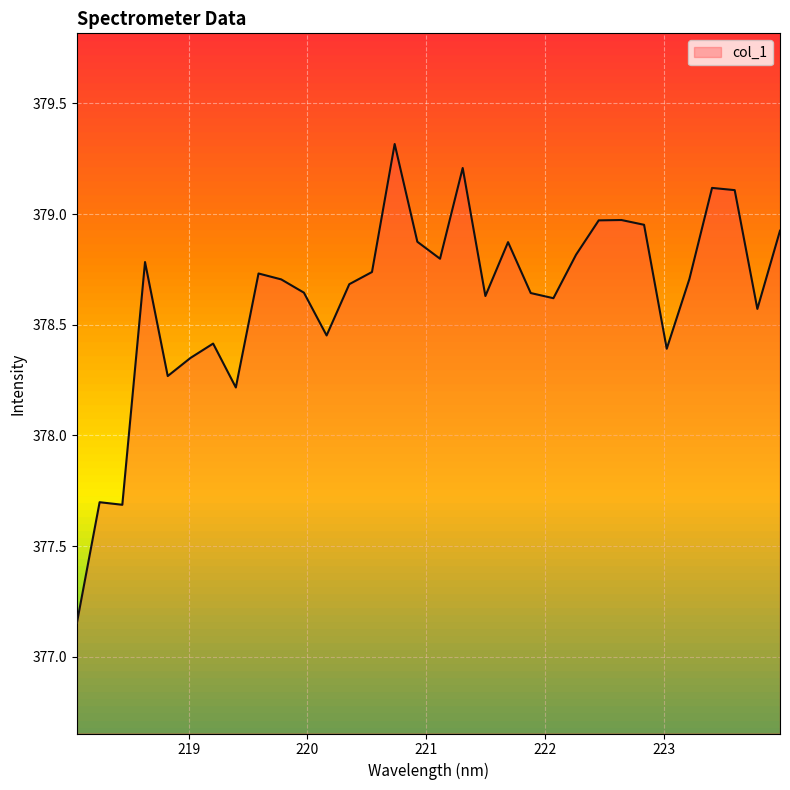

What is the difference between the maximum and minimum values?

2.2